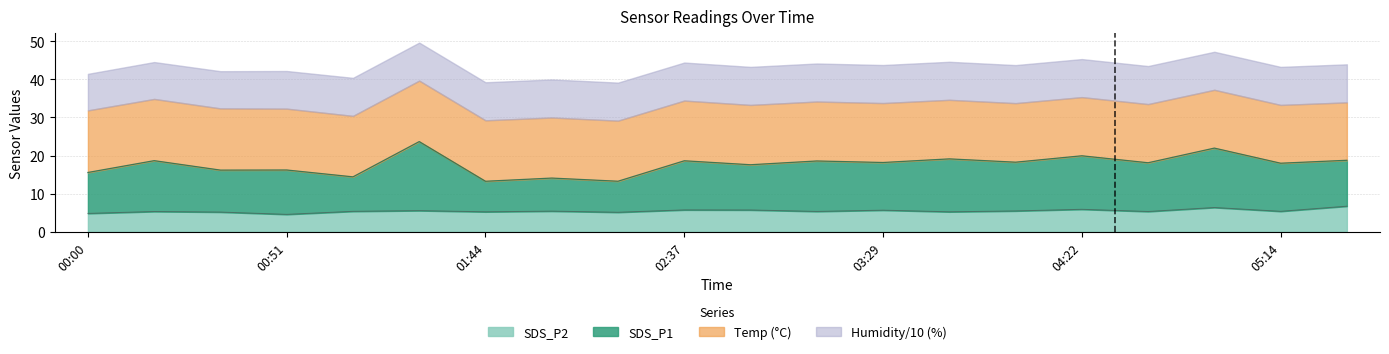

True or false: SDS_P2 has a value of 5.3 at 05:14.

True